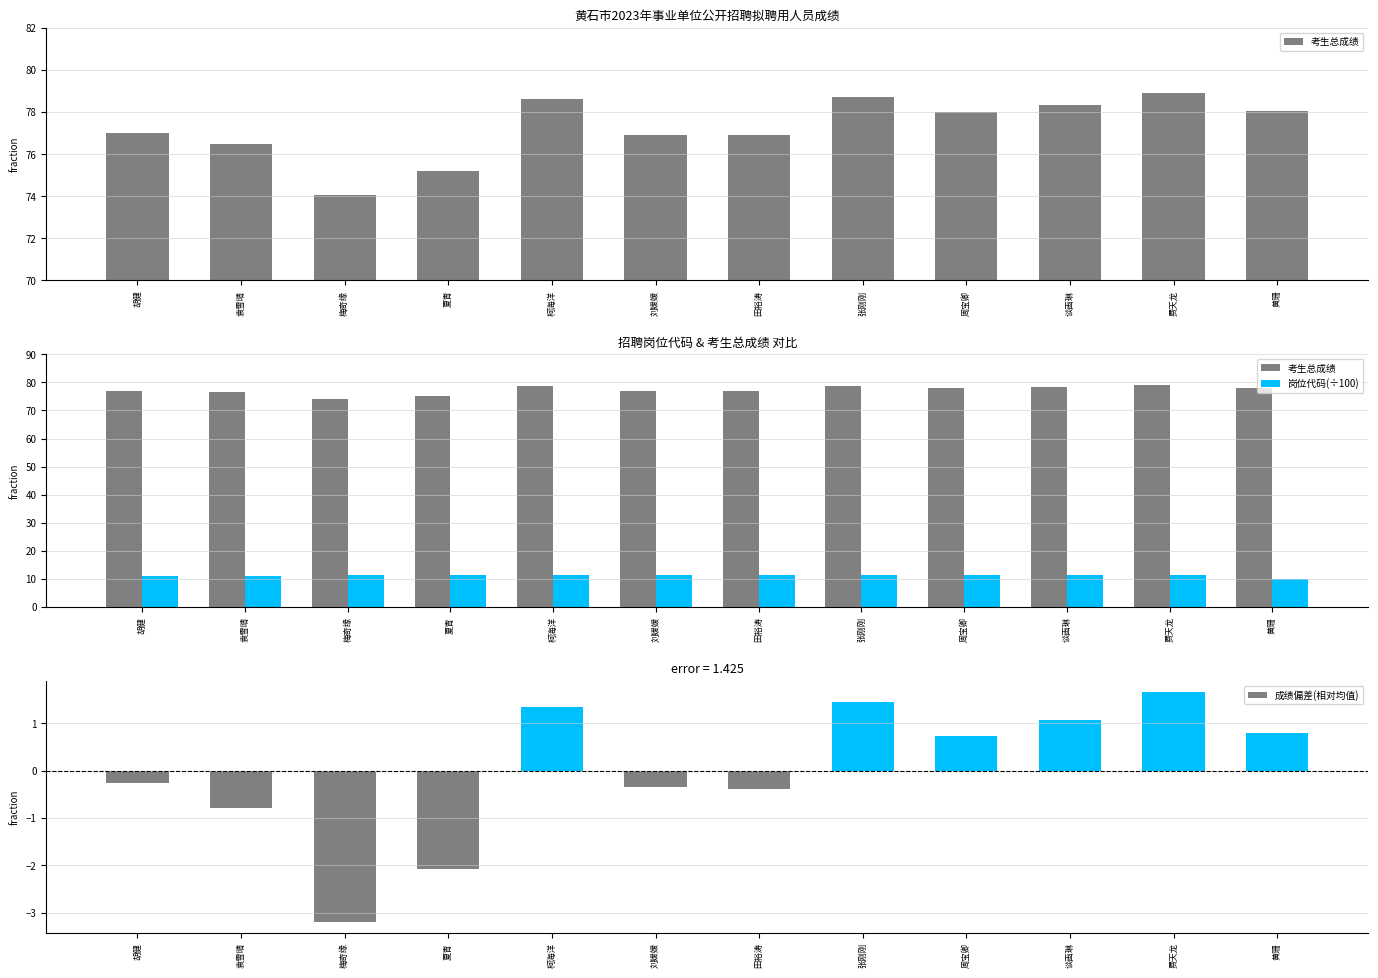

Where does the 考生总成绩 series first go above 77?

胡健